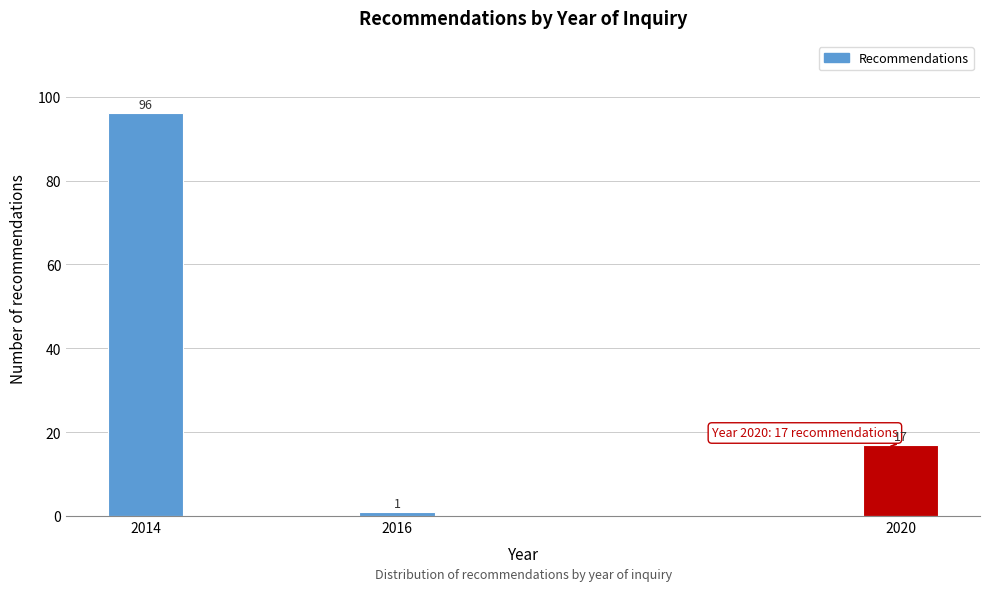

Reading left to right, list all the values displayed in this chart.

2014=96	2016=1	2020=17